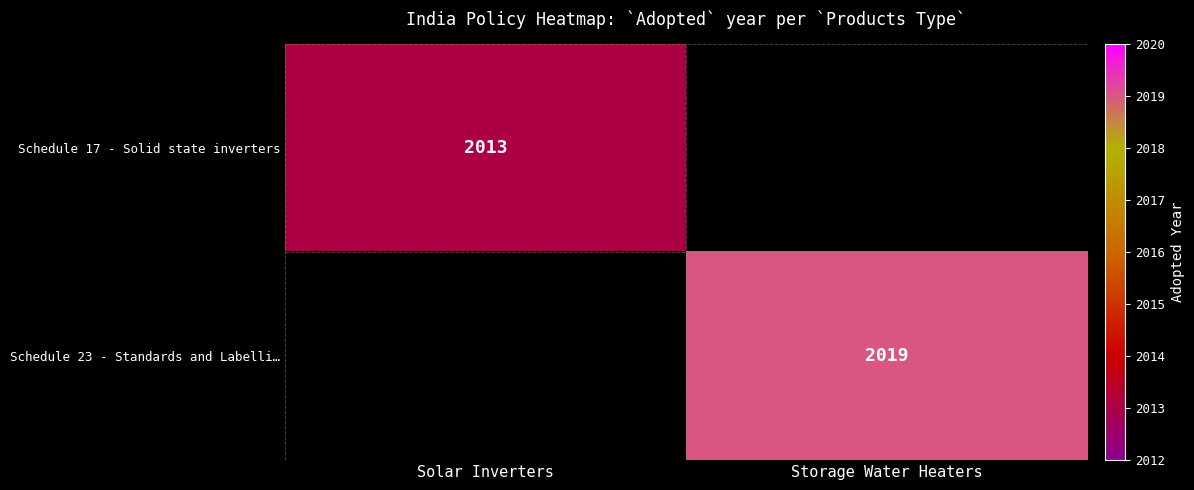

Between Solar Inverters and Storage Water Heaters, which is larger?

Storage Water Heaters